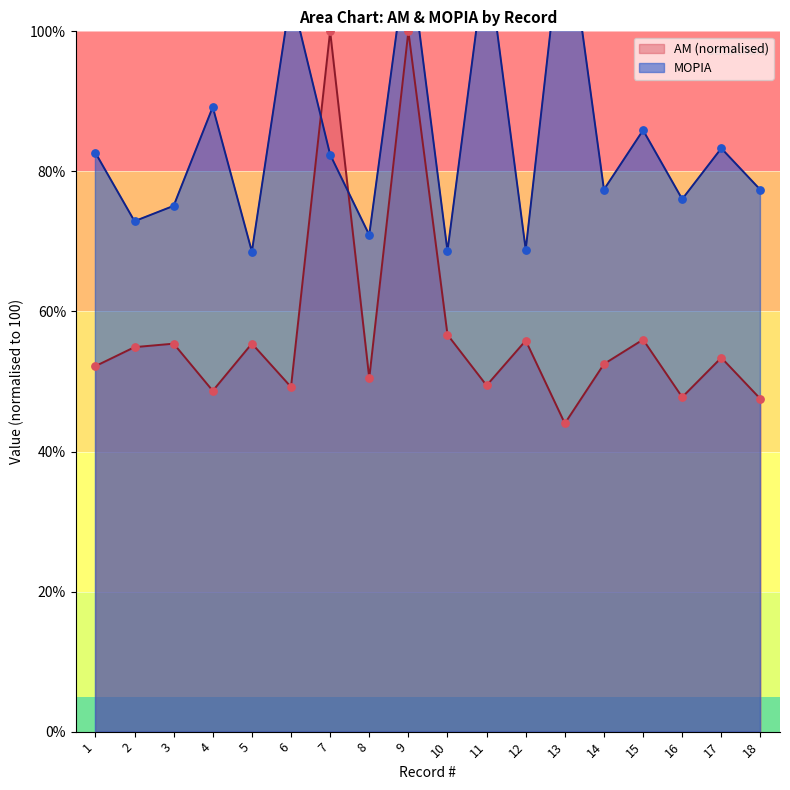

Which series has the widest spread of Y values?

AM